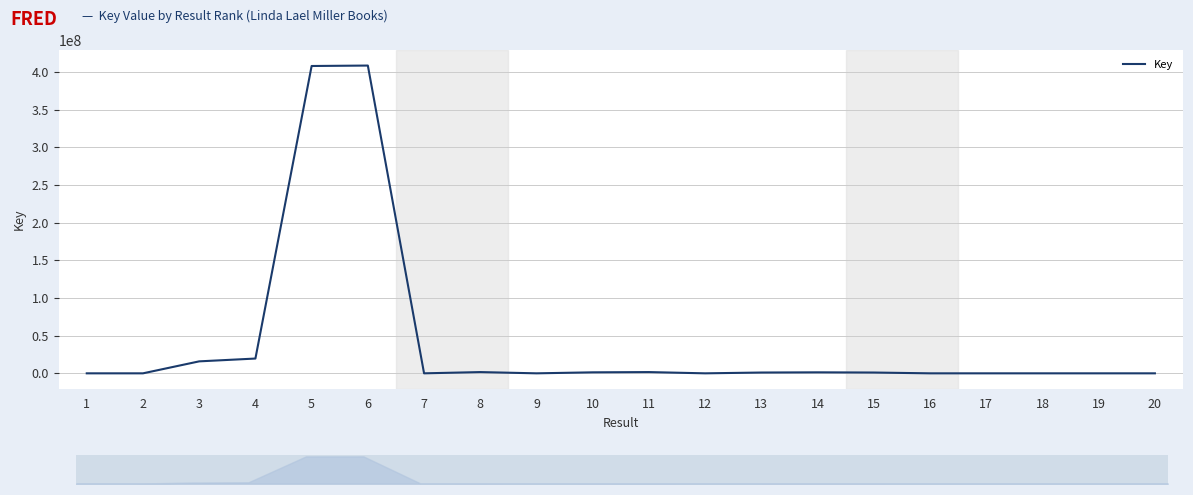

What is the value of the 5th point from the left?

407788207